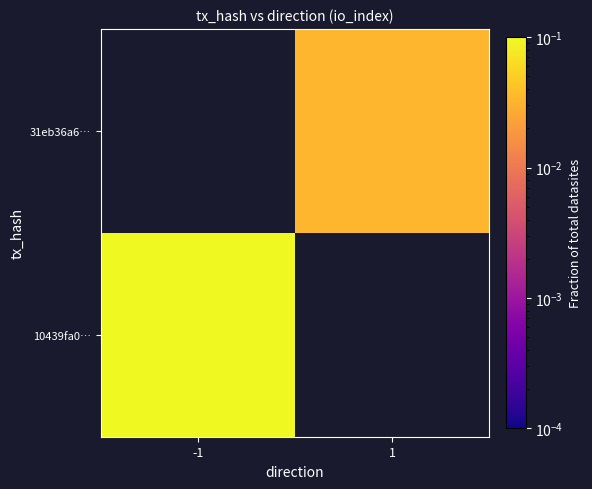

List the series in order of their overall mean, highest first.

10439fa0…, 31eb36a6…